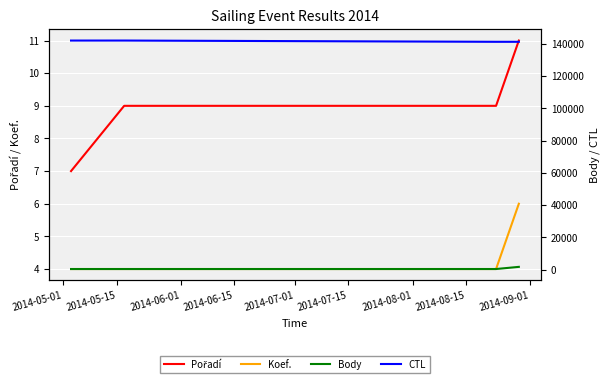

What is the maximum value for Pořadí?

11